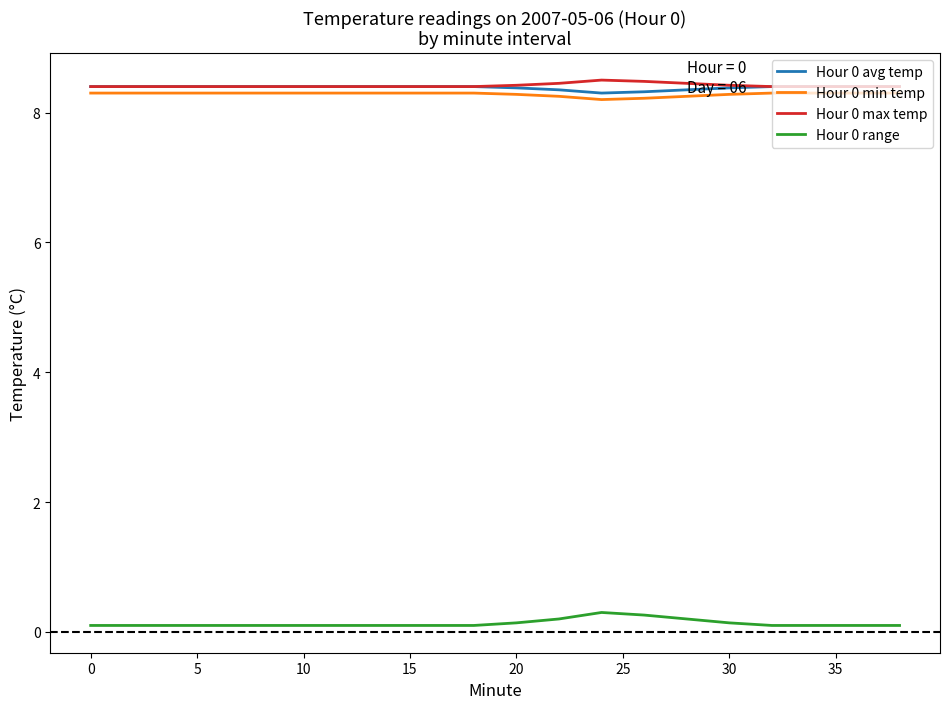

True or false: Hour 0 avg temp and Hour 0 range intersect in this chart.

False